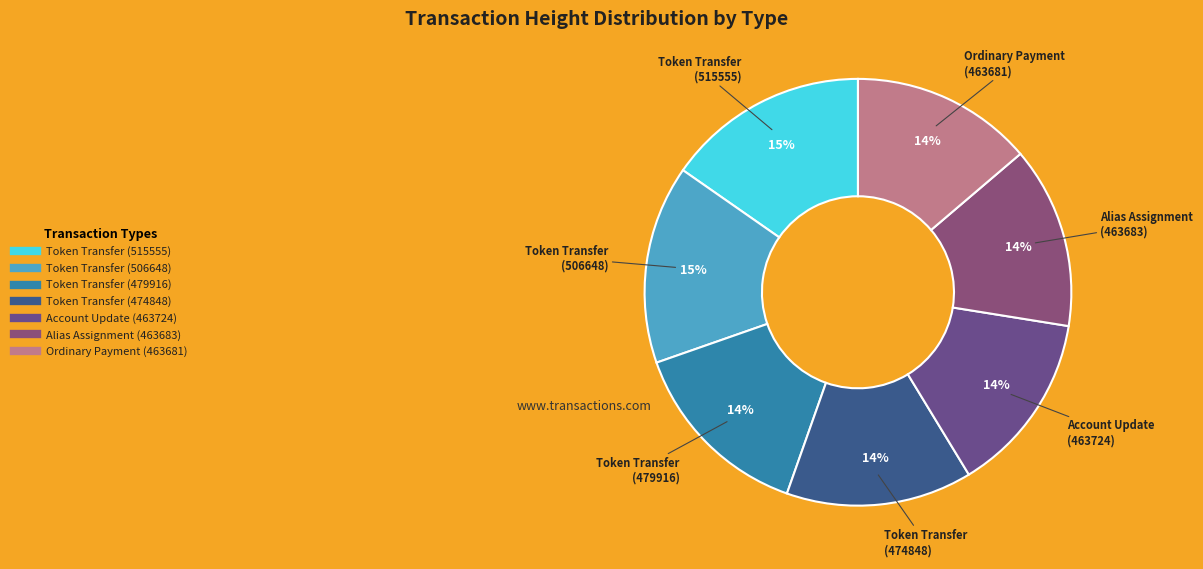

Between Token Transfer (474848) and Token Transfer (515555), which is larger?

Token Transfer (515555)